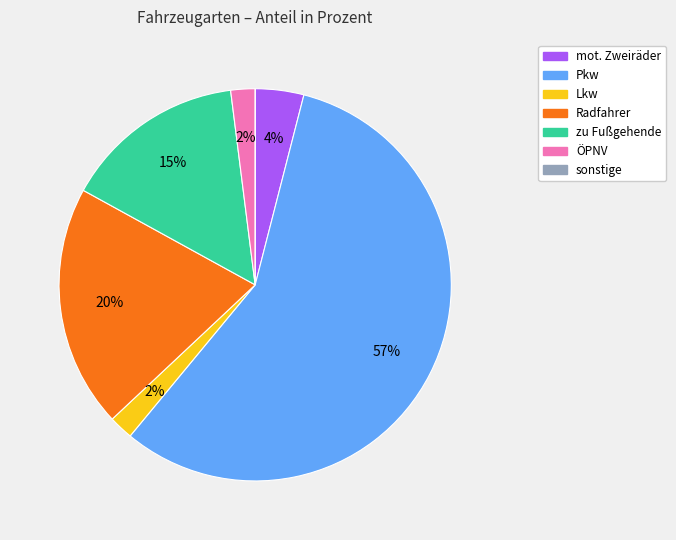

To the nearest percent, what is the difference between the largest and smallest slice percentages?

57%